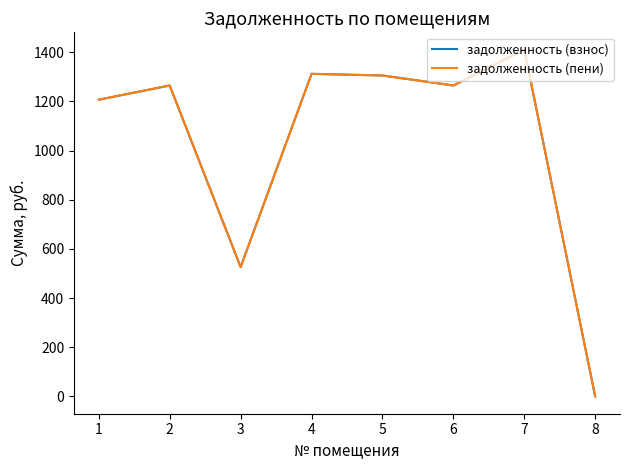

Does the chart have visible grid lines?

No